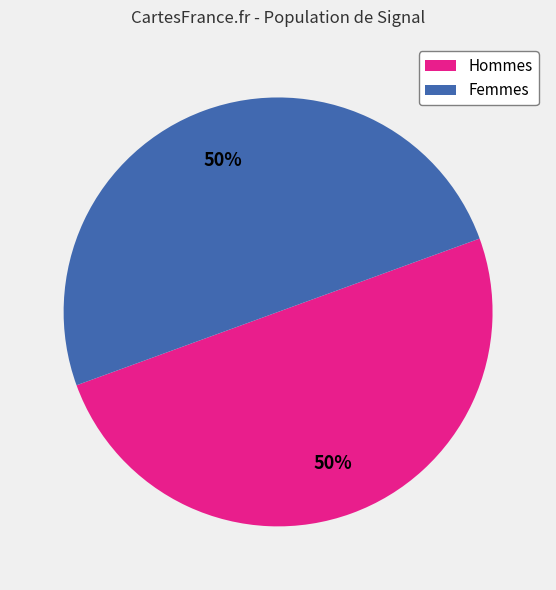

What percentage is the Hommes slice, to the nearest percent?

50%